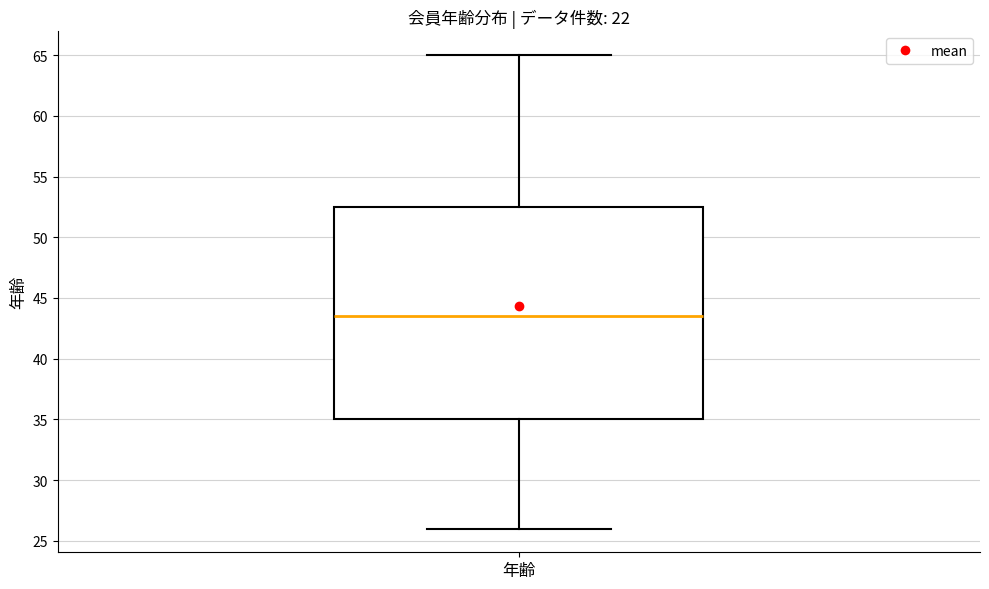

Where is the upper edge of the box for 年齢 on the y-axis? The values are not printed on the chart, so give them approximately, as read against the axis.

52.5